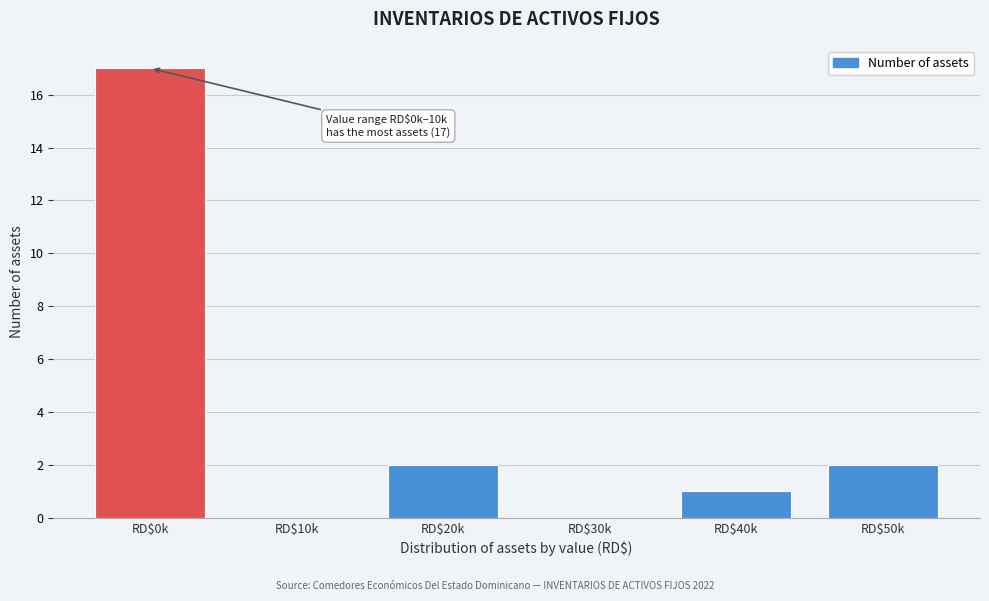

True or false: the data shows 0 at RD$10k.

True